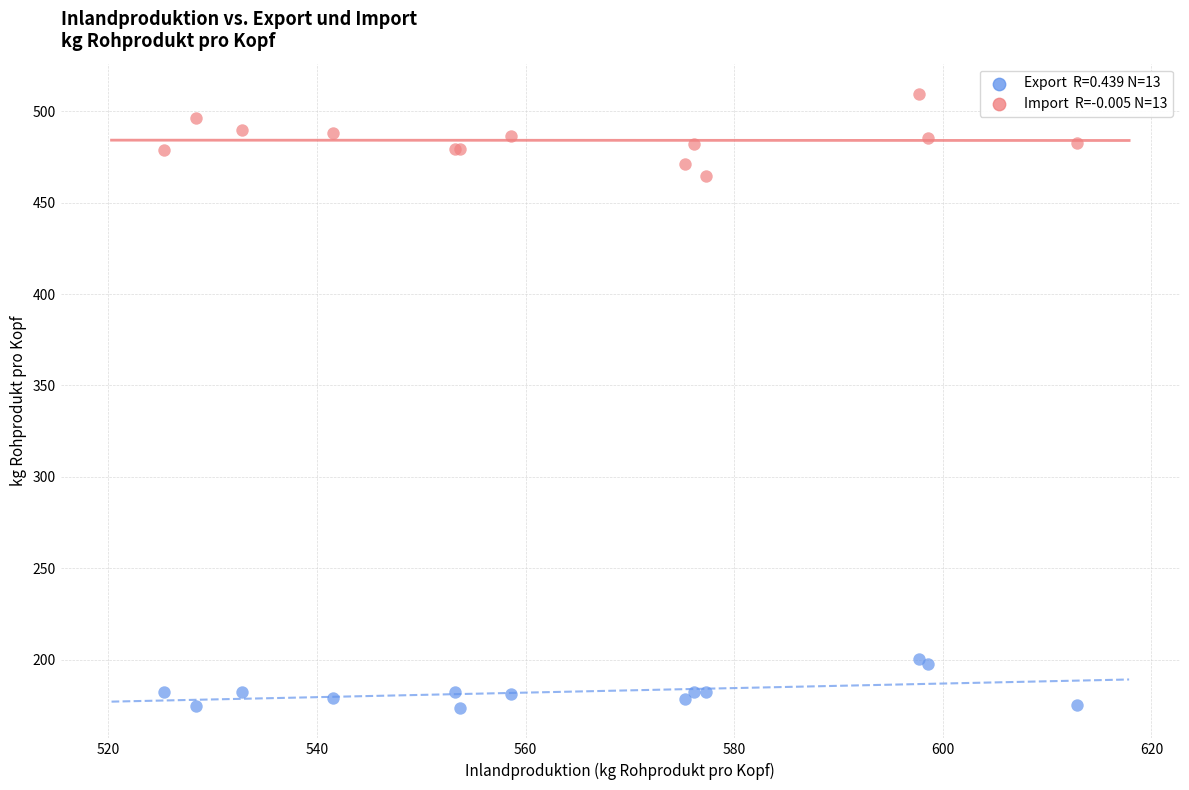

Across all series, what Y value is closest to 341?

464.5